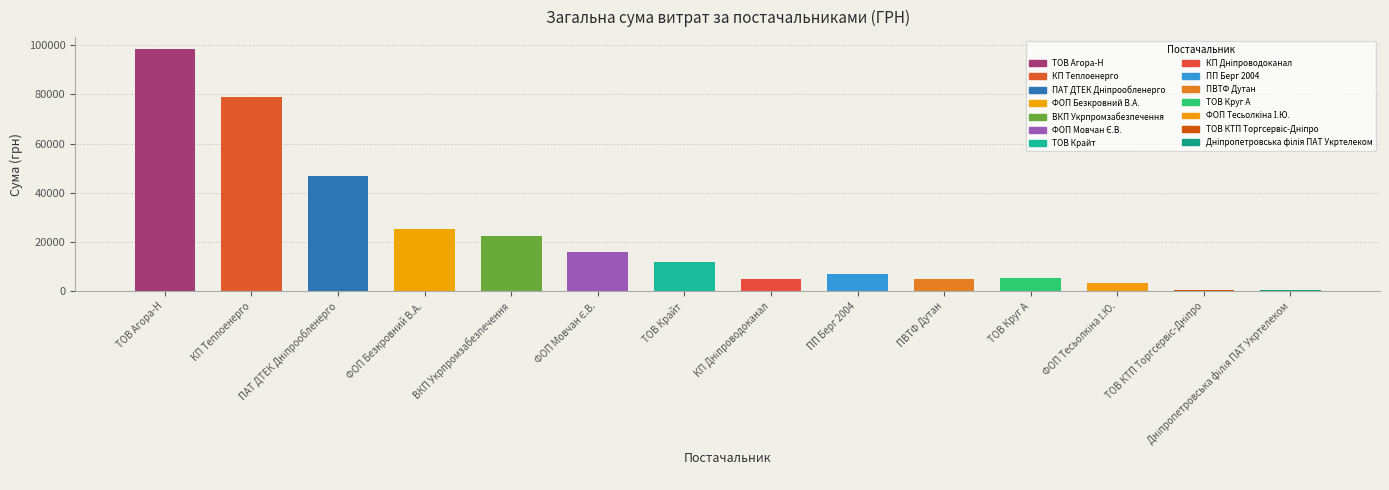

What is the change in value from КП "Теплоенерго" to ФОП "Тесьолкіна І.Ю."?

-75390.9